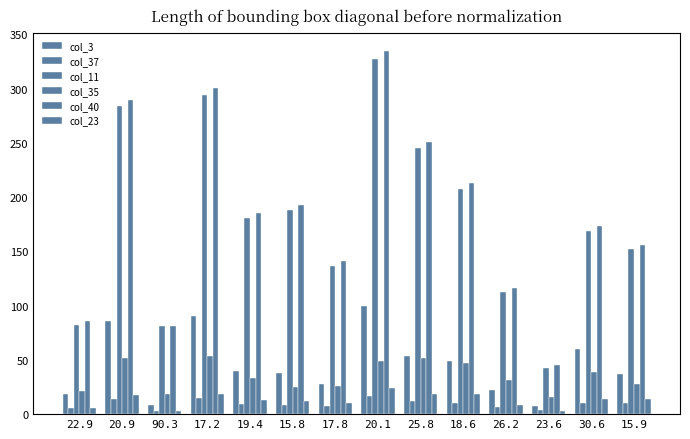

What is the value of the col_11 bar at the 11th from the left?

112.3